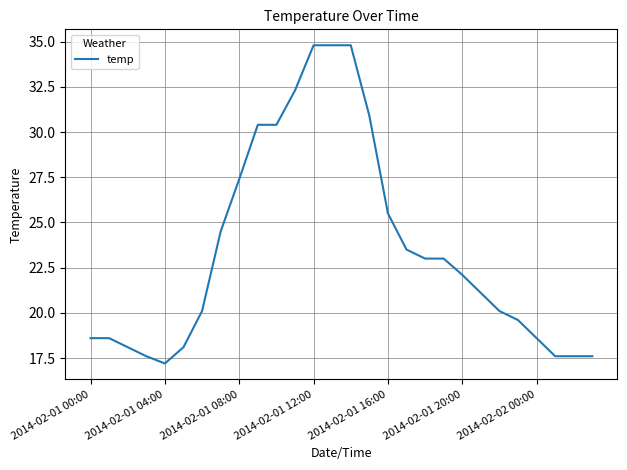

How many lines are shown in the chart?

1